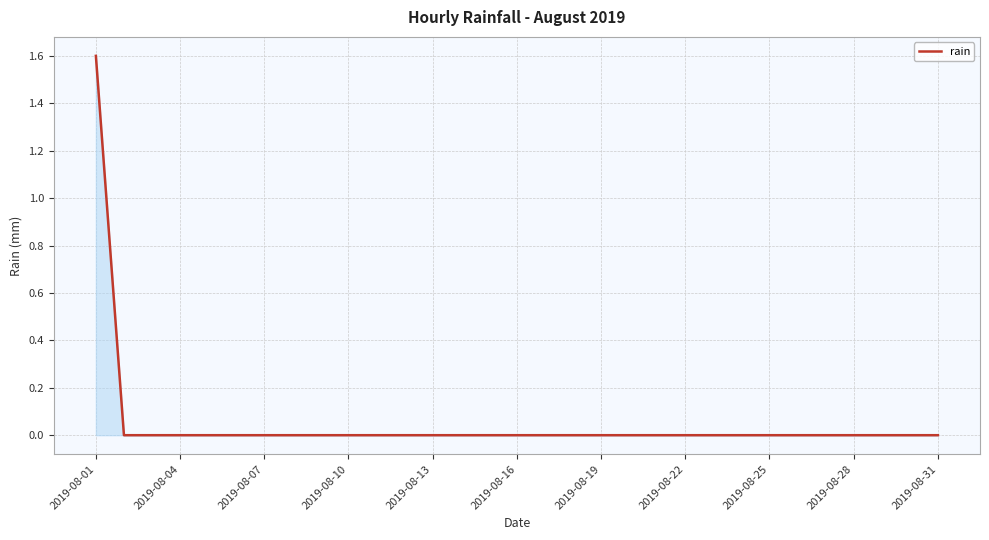

What is the difference between the maximum and minimum values?

1.6